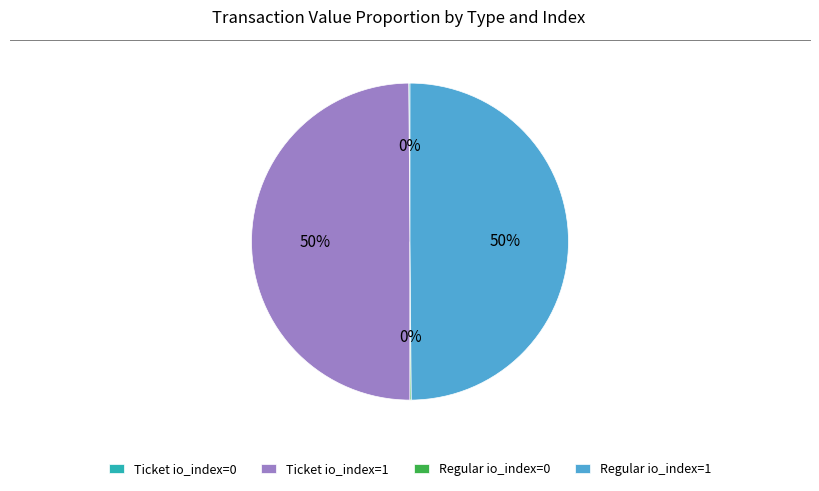

The Regular io_index=1 slice represents 39% of the pie. True or false?

False